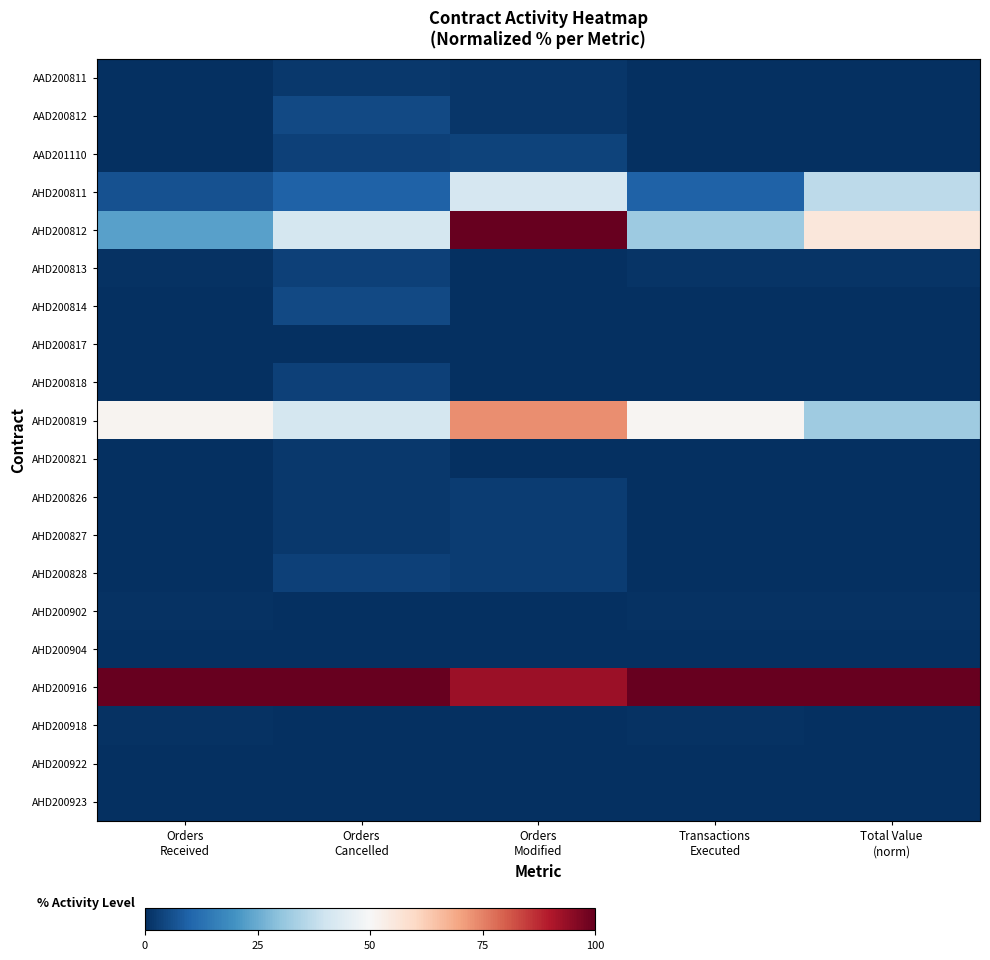

What is the maximum value shown in the chart?

100.0